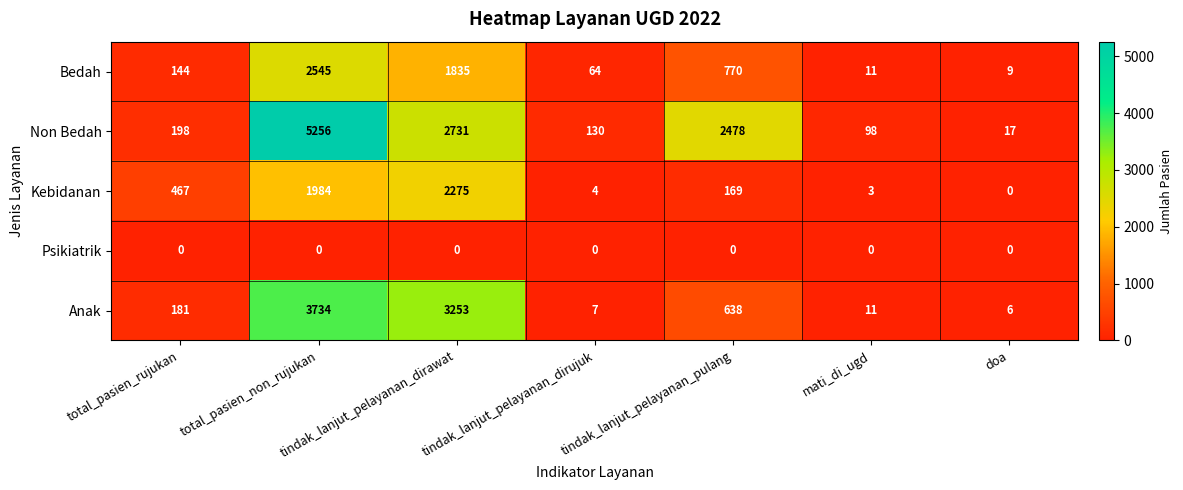

How many distinct data groups are displayed?

5